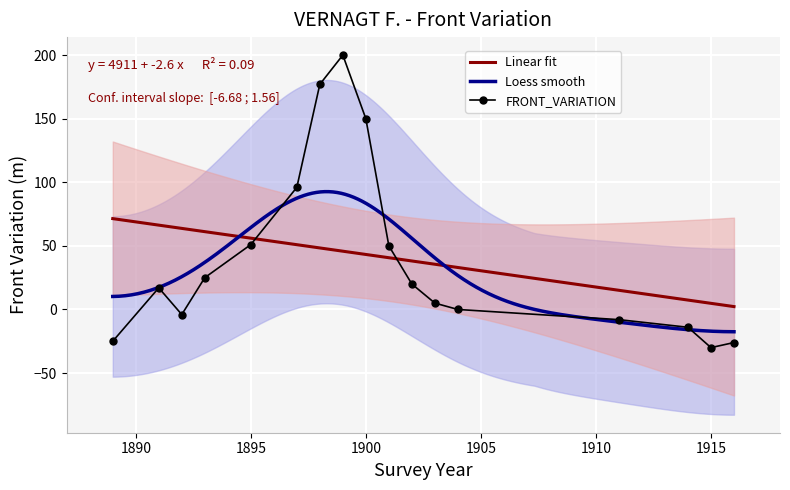

What is the minimum value for FRONT_VARIATION?

-30